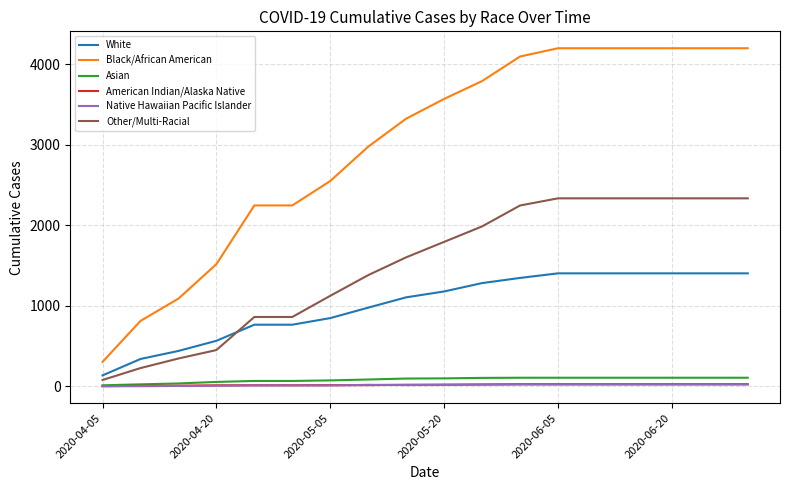

Which series has the largest total across all categories?

Black/African American